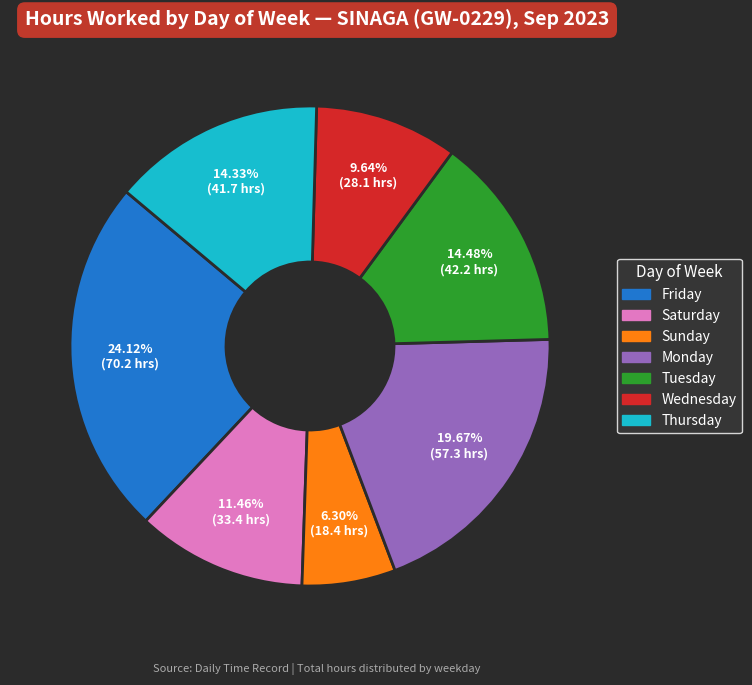

Does any single category account for the majority?

No